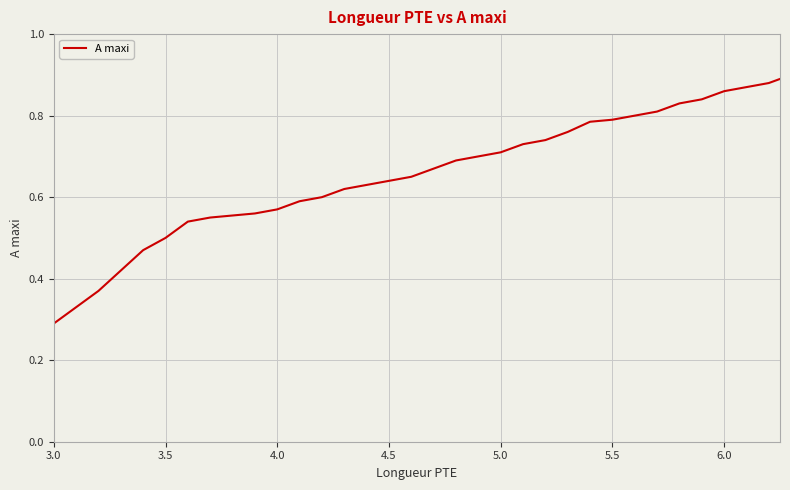

Does the chart have visible grid lines?

Yes